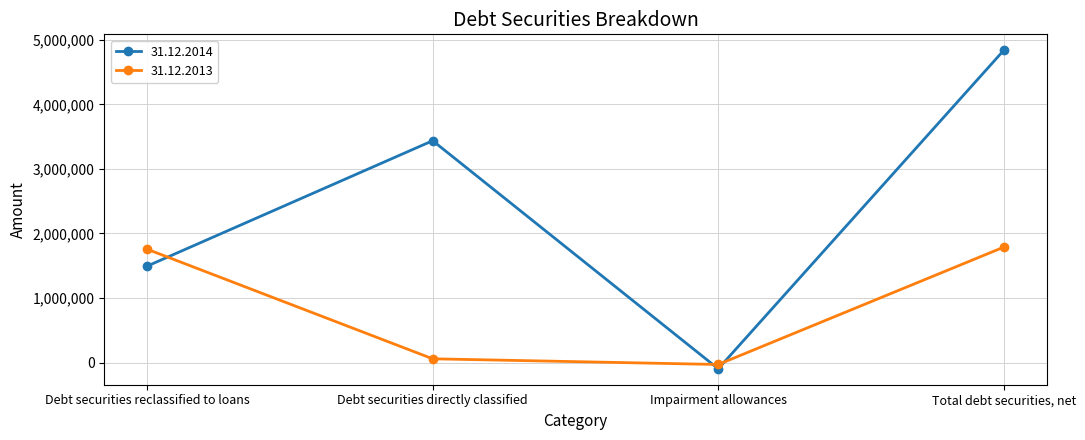

Which category has the highest value across all series?

Total debt securities, net